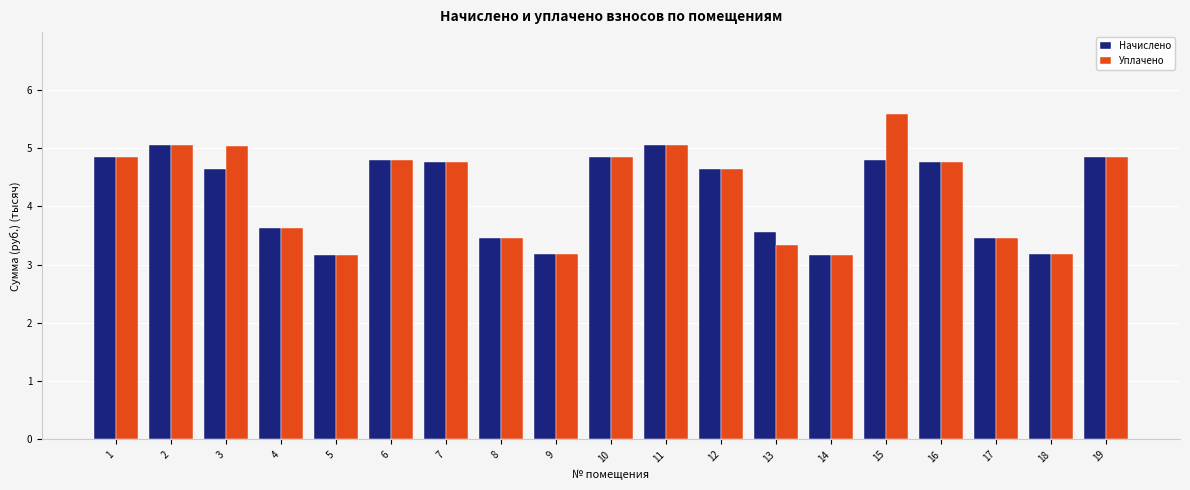

Does the chart contain stacked bars?

No